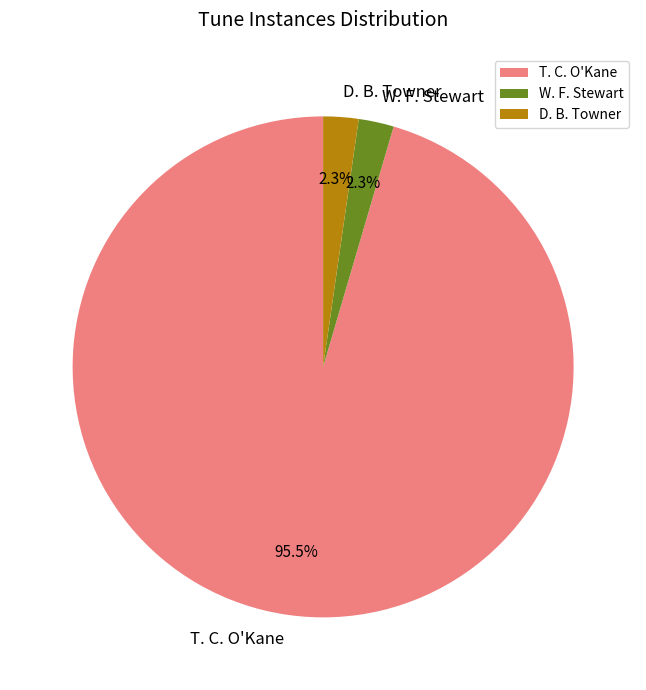

Combined, what portion of the pie is D. B. Towner and T. C. O'Kane?

97.7%